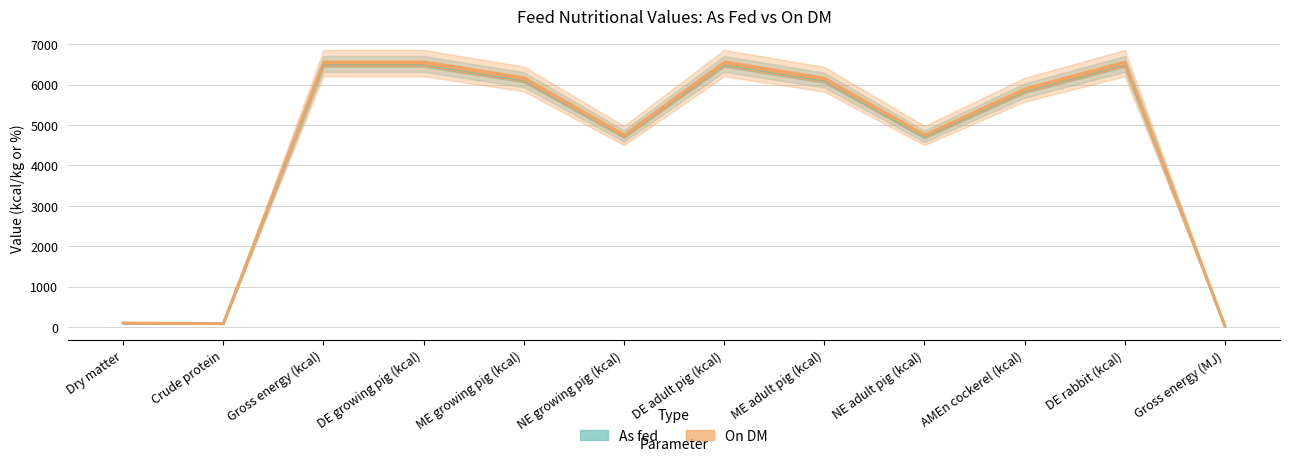

What is the spread (max minus min) of values at DE growing pig (kcal)?

20.0